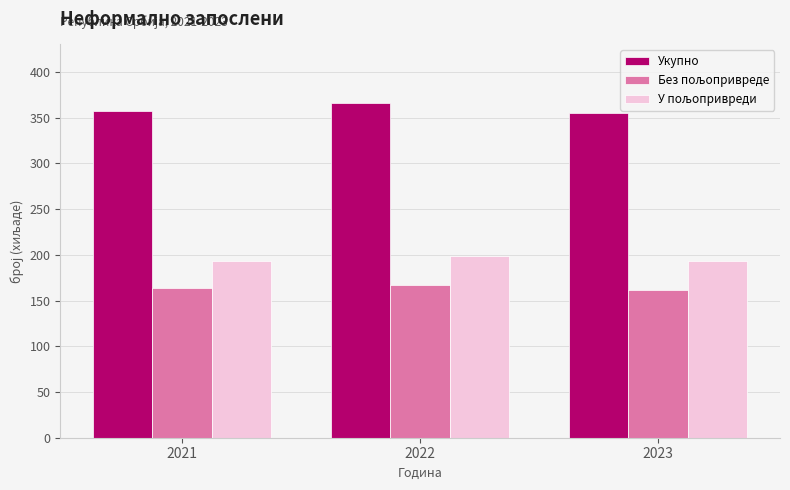

Which category has the highest value across all series?

2022